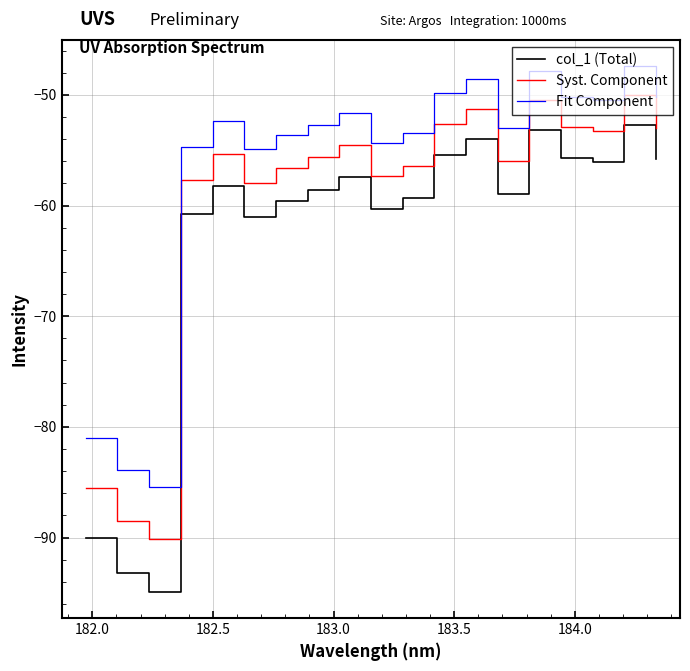

Which series has the largest total across all categories?

Fit Component